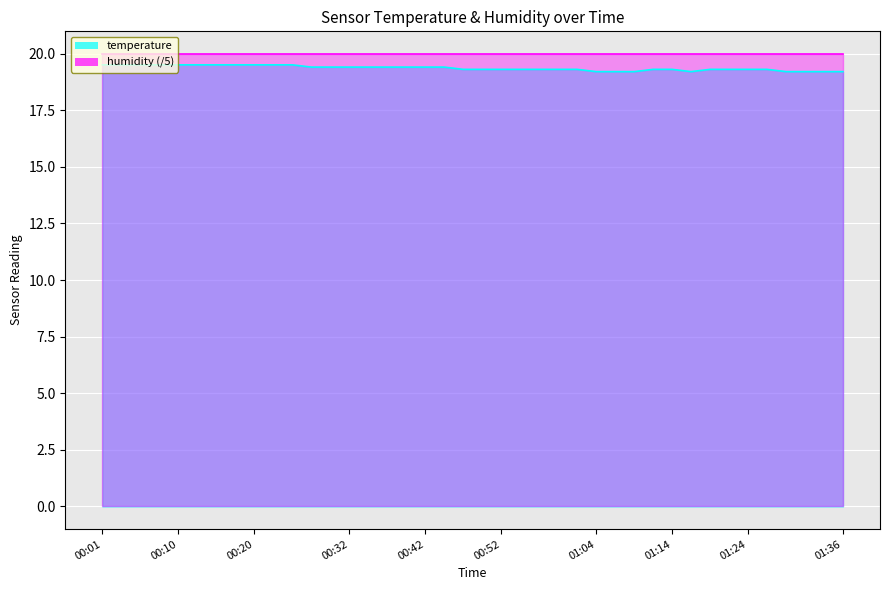

Is it true that the value at 00:08 is 25.6?

False